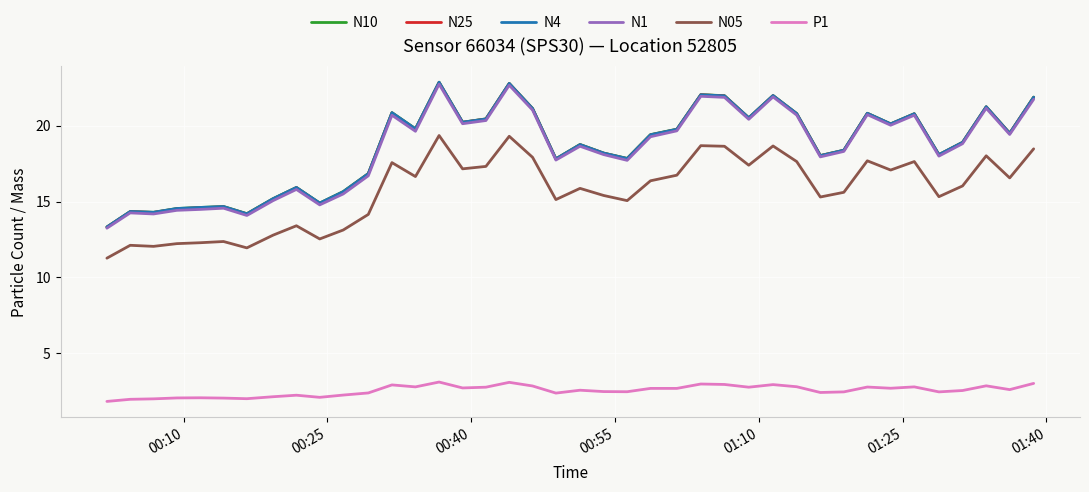

True or false: N1 and P1 intersect in this chart.

False